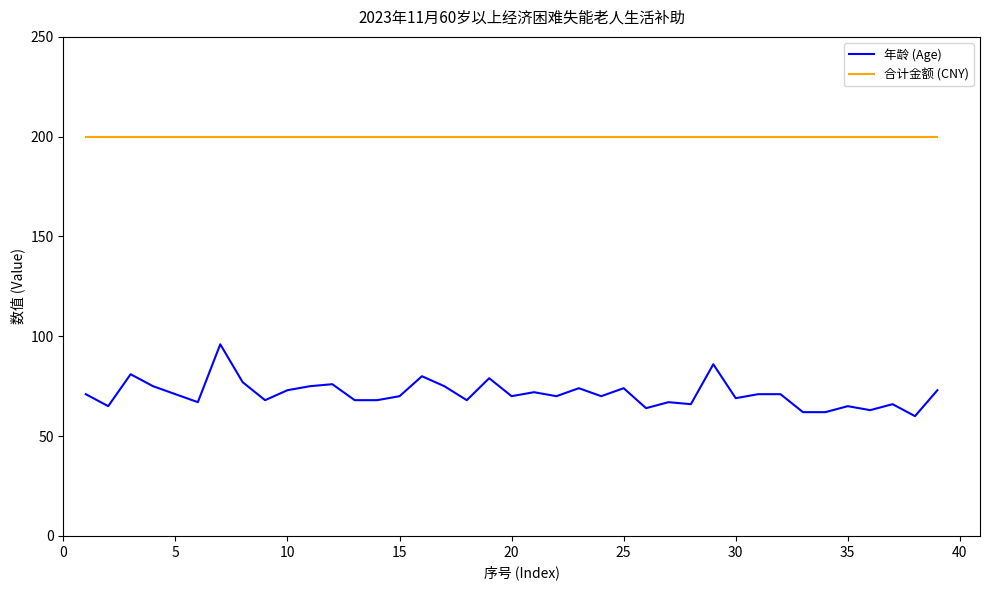

True or false: 合计金额 (CNY) and 年龄 (Age) intersect in this chart.

False